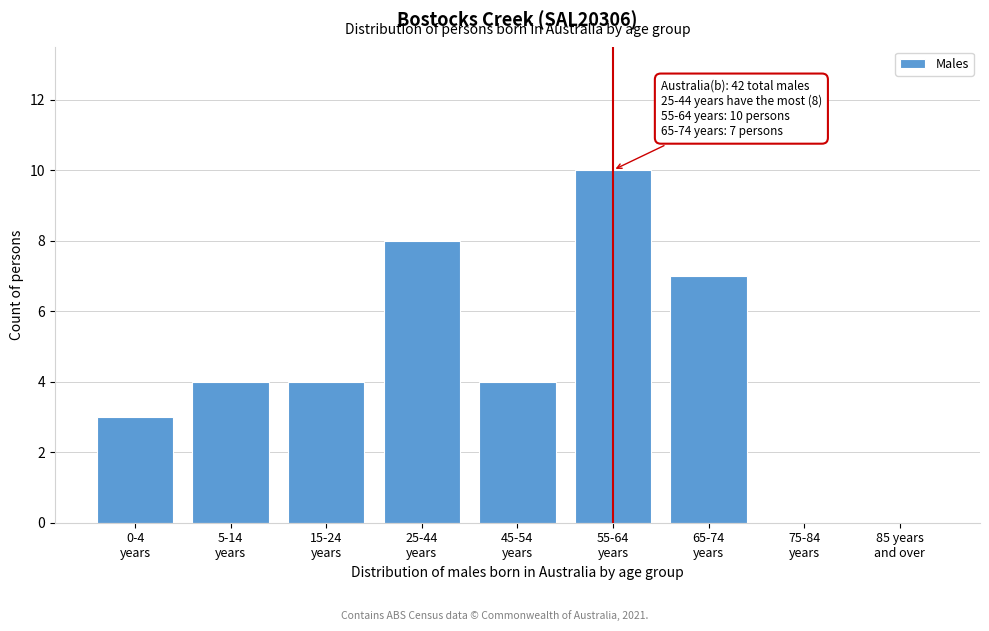

What is the sum of all values?

40